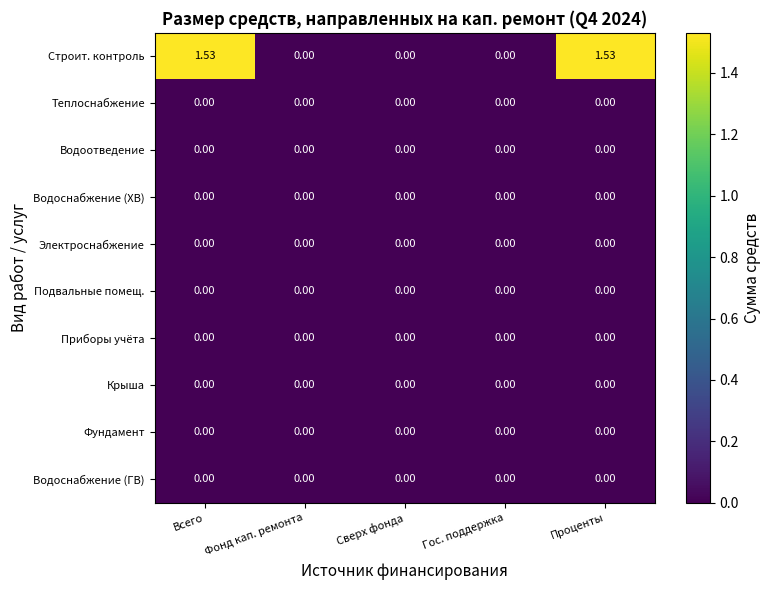

Which series has the largest total across all categories?

Строит. контроль